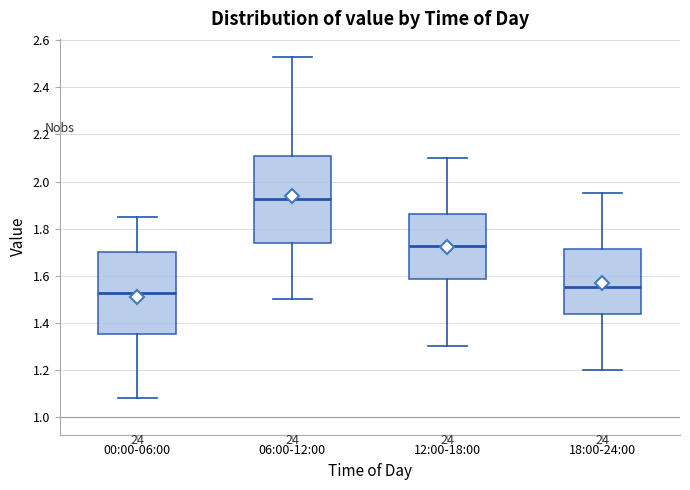

Reading left to right, transcribe this box plot: for each box, give where its median line is, the range the box spans, and where its two whiskers end, as read against the y-axis. The values are not printed on the chart, so give them approximately, as read against the axis.

00:00-06:00: median 1.52, box 1.36 to 1.70, whiskers 1.08 to 1.86
06:00-12:00: median 1.92, box 1.74 to 2.10, whiskers 1.50 to 2.54
12:00-18:00: median 1.72, box 1.58 to 1.86, whiskers 1.30 to 2.10
18:00-24:00: median 1.56, box 1.44 to 1.72, whiskers 1.20 to 1.96